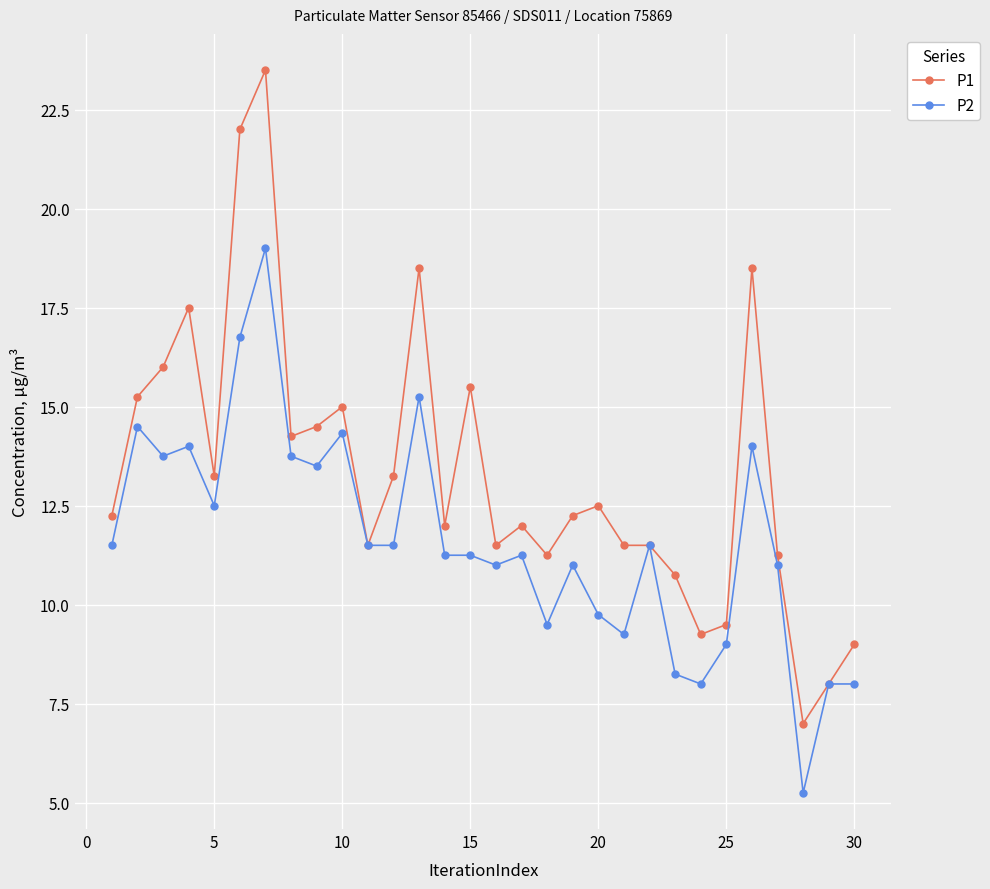

Which series has the largest total across all categories?

P1